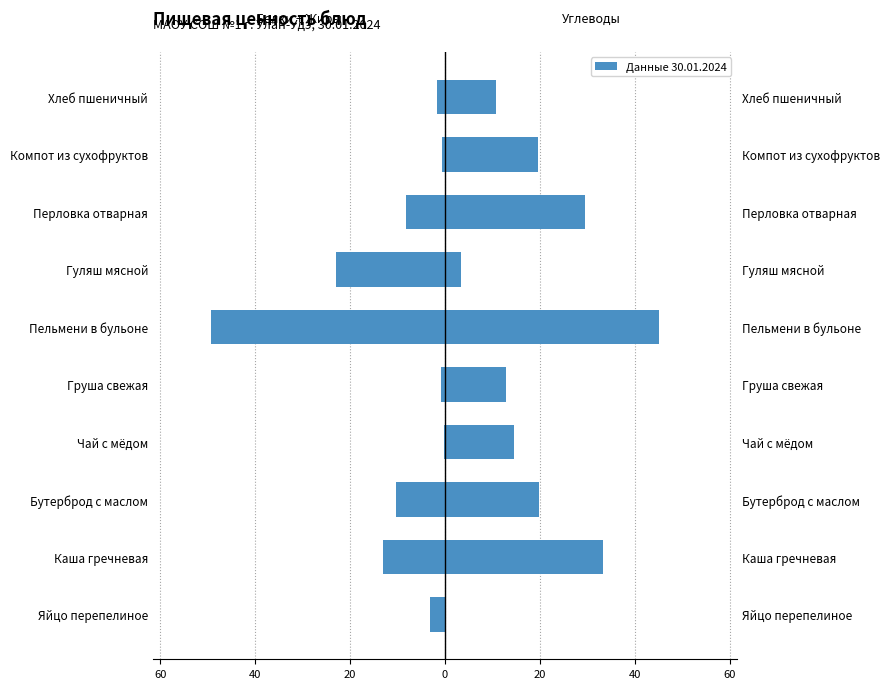

How many distinct data groups are displayed?

2